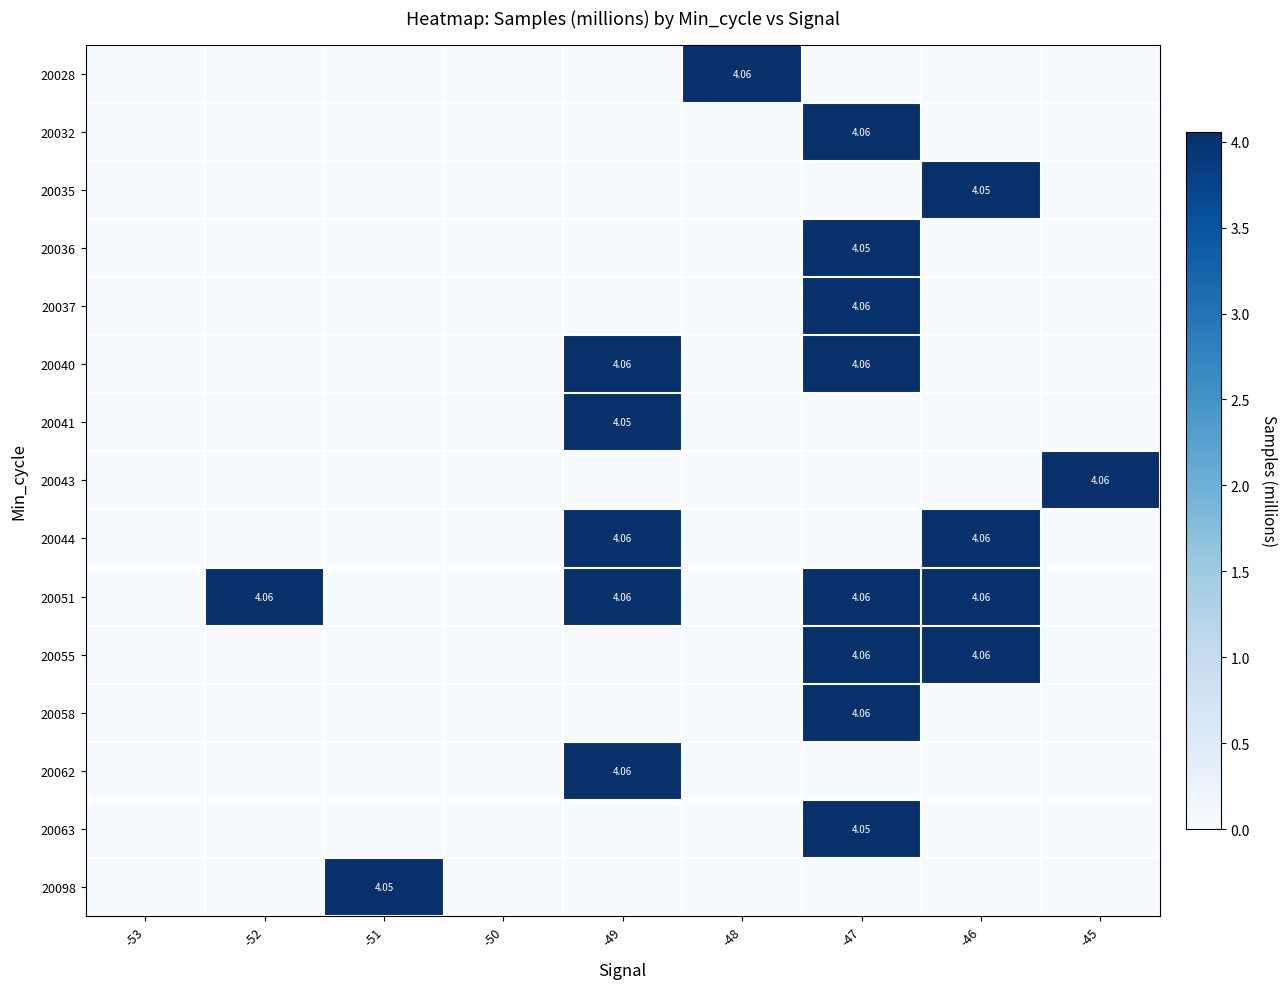

At which category is the sum across all series the highest?

-47